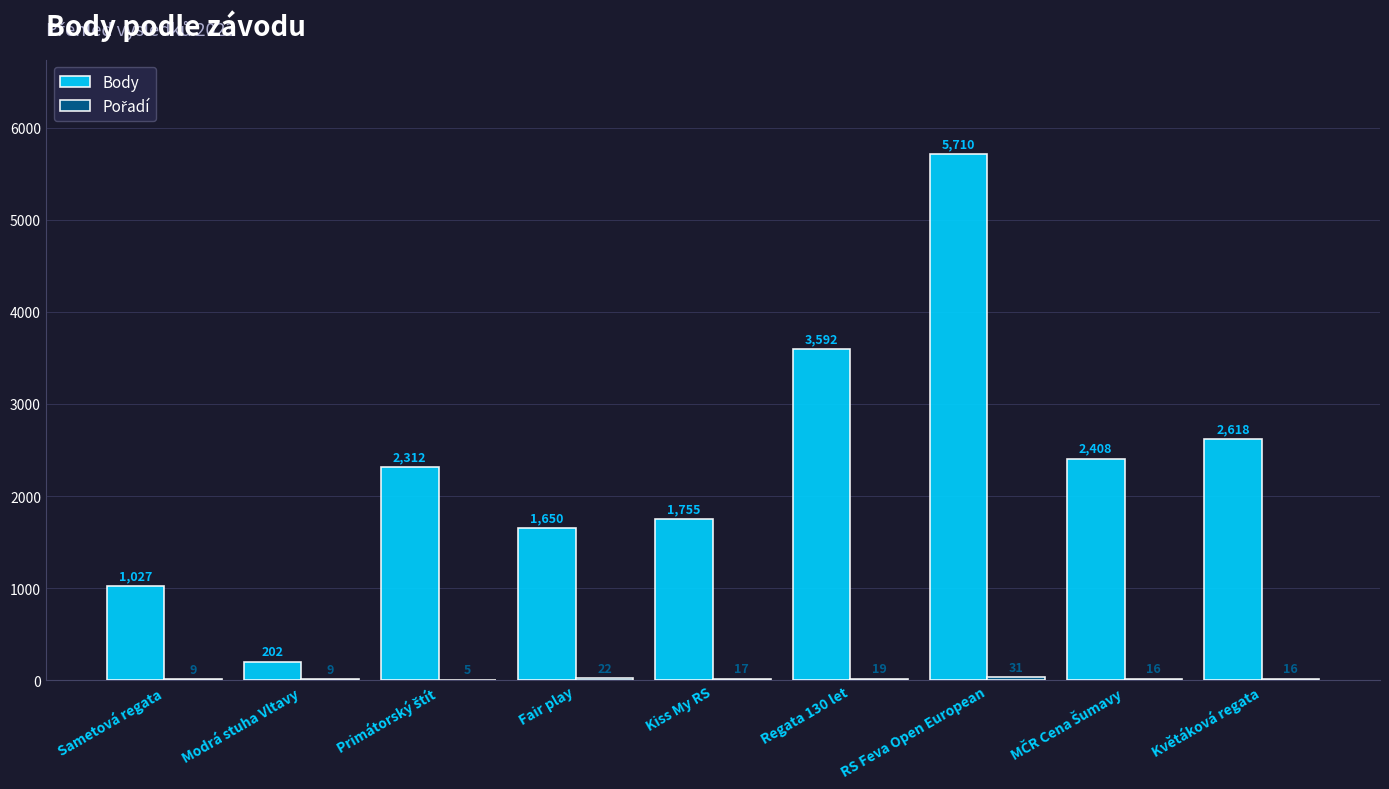

What is the sum of the Body values at Sametová regata and Regata 130 let?

4619